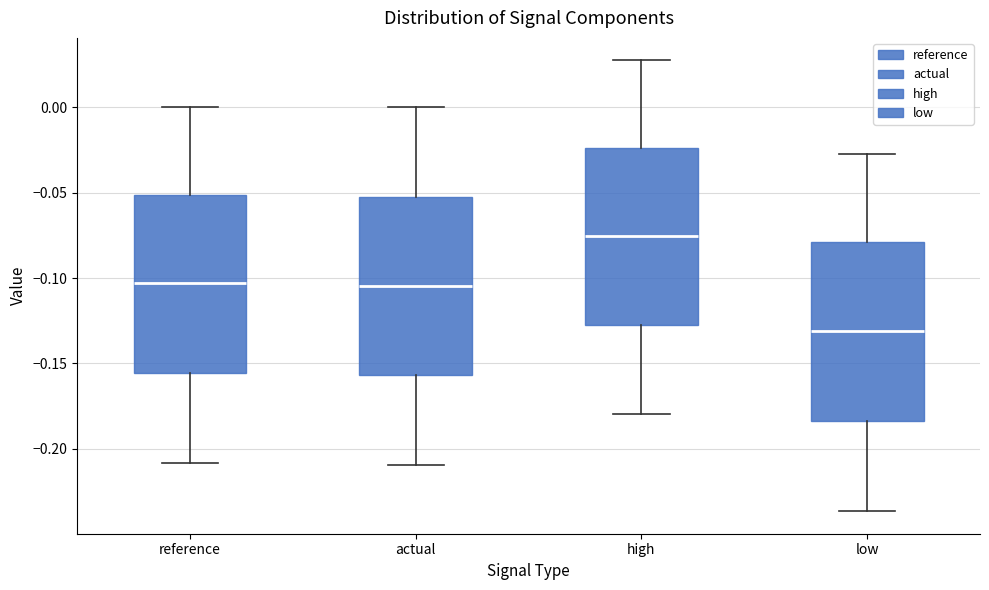

Which box's median line is the lowest?

low